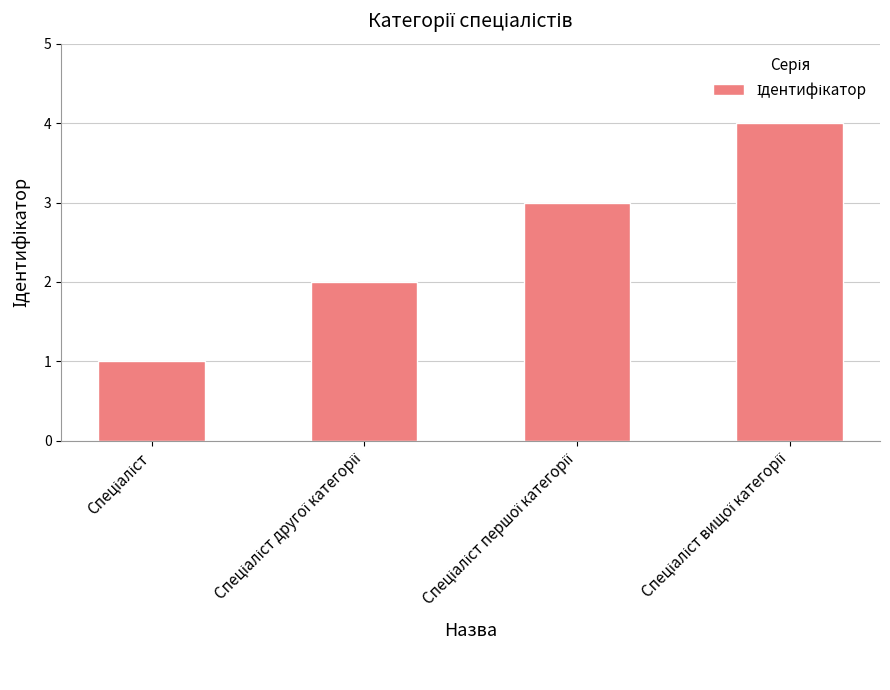

What is the maximum value shown in the chart?

4